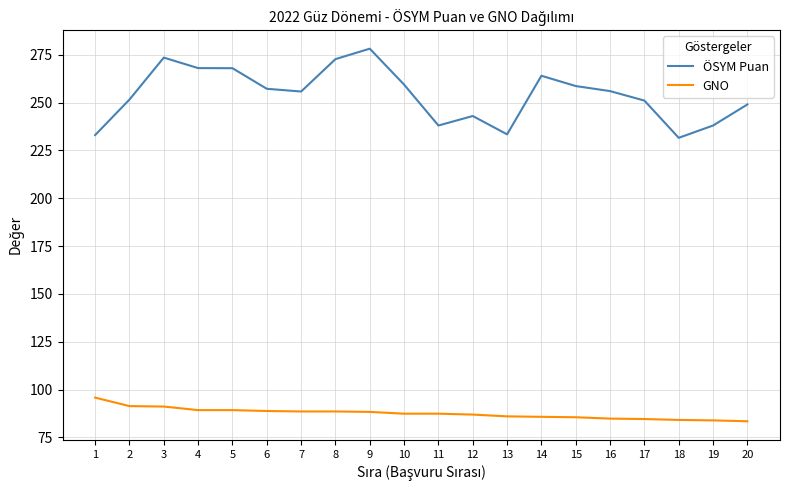

At which label does GNO first exceed 87?

1